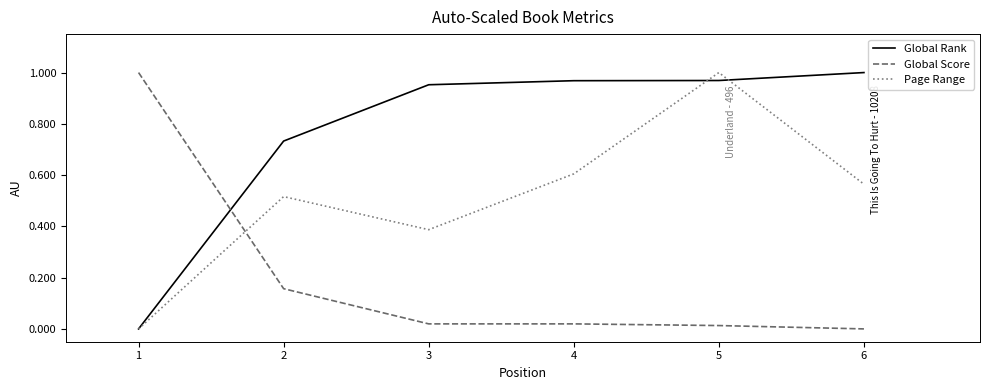

Count the number of categories in the chart.

6